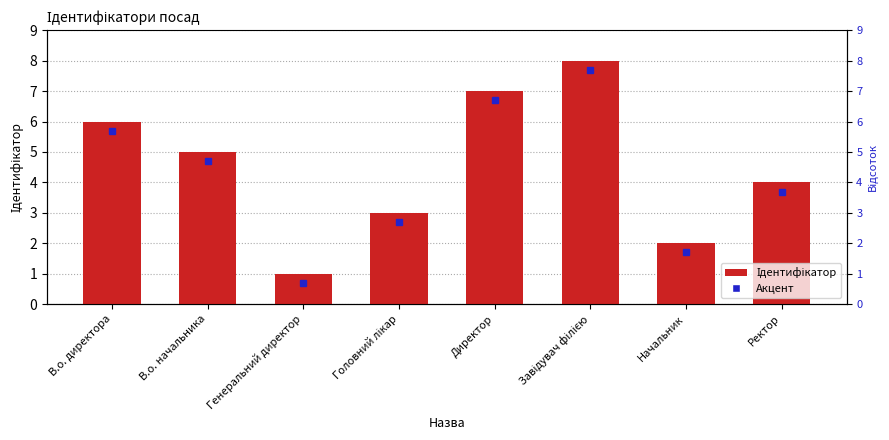

What is the greatest value displayed?

8